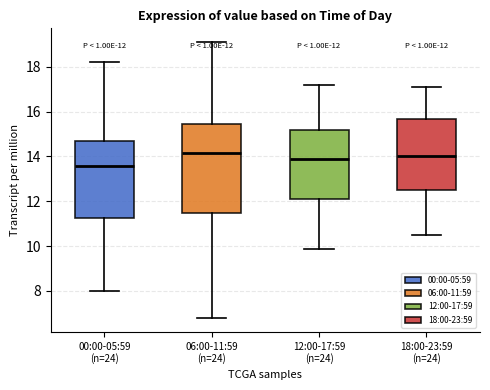

Which box has the lowest median line?

00:00-05:59 (n=24)